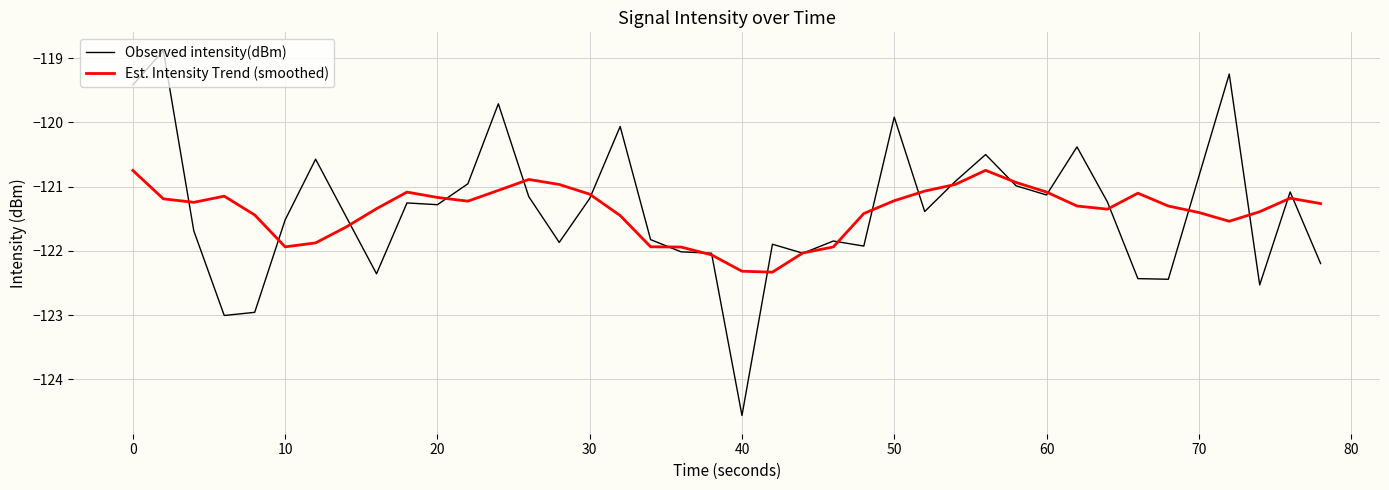

Is this an area chart (filled region under the line)?

No